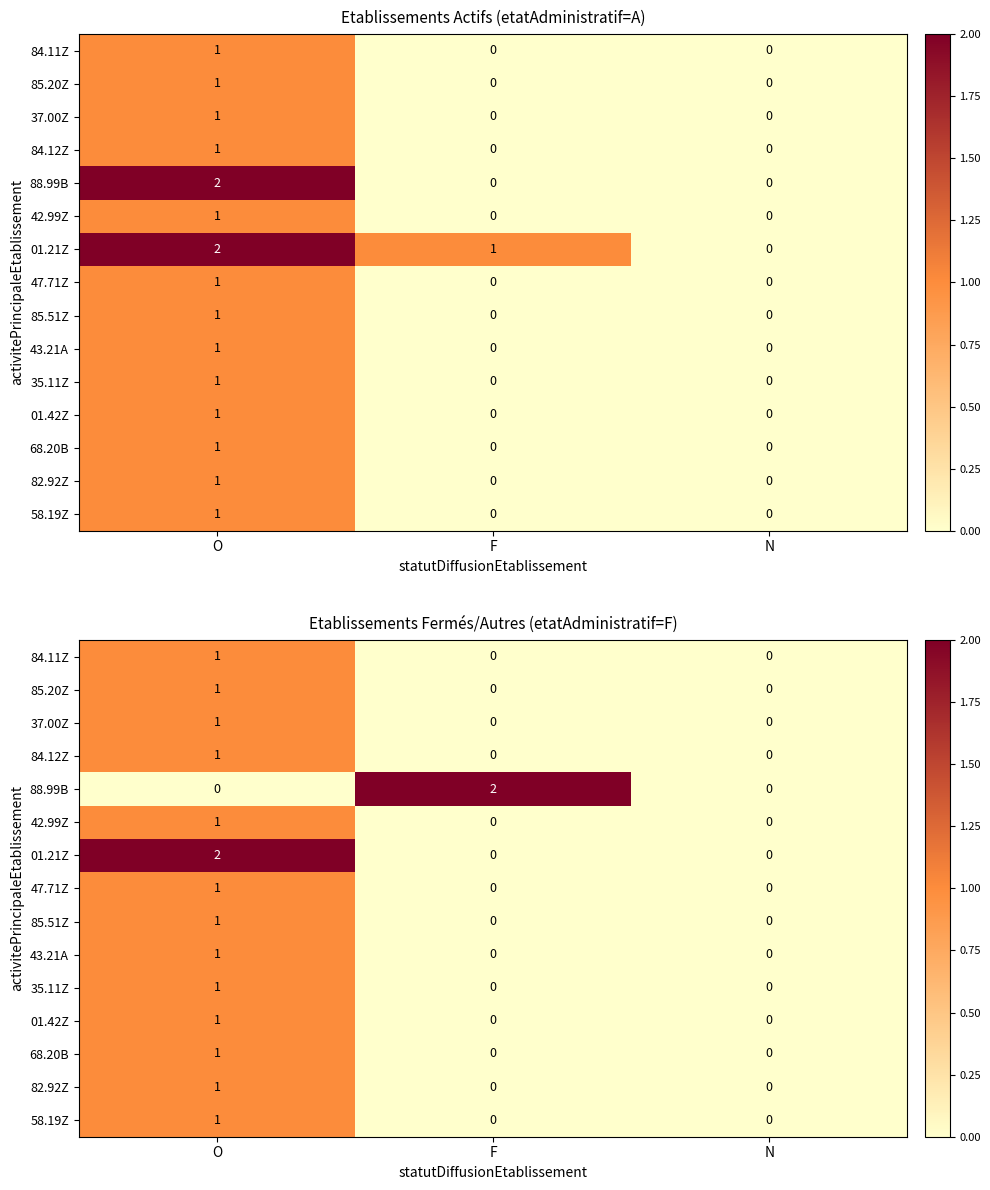

True or false: 85.51Z has a value of 0 at F.

True